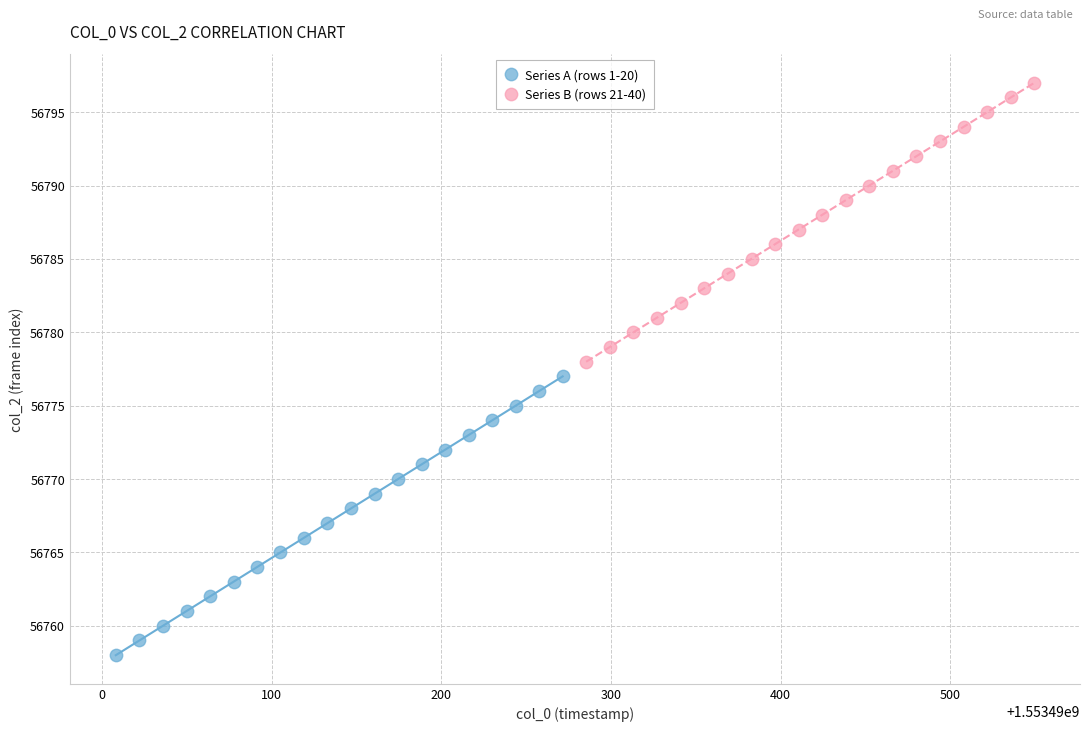

Which series reaches the minimum Y coordinate?

Series A (rows 1-20)